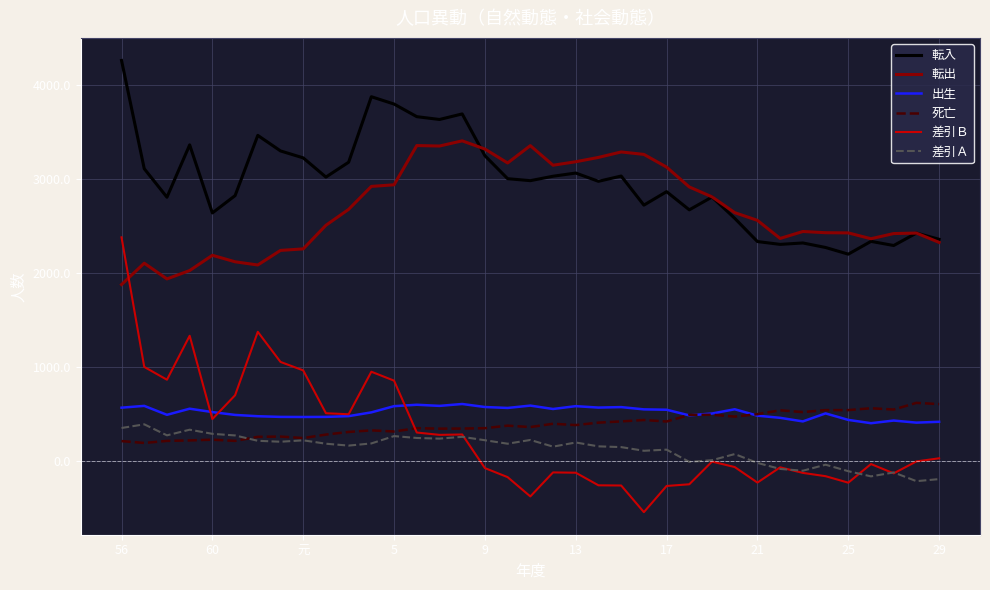

In 転入, how many points are higher than both neighbors (excluding endpoints)?

11